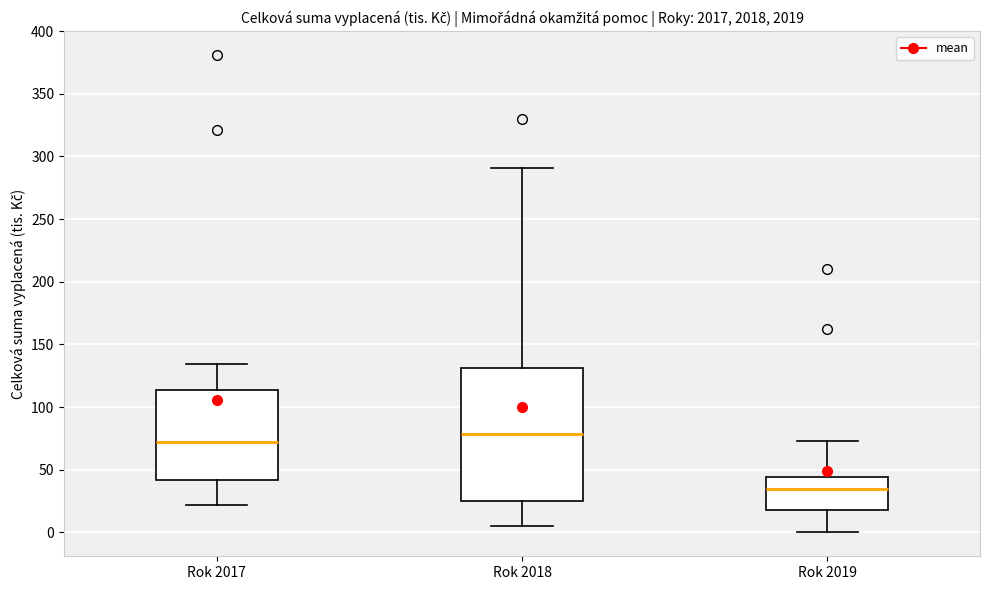

Reading left to right, transcribe this box plot: for each box, give where its median line is, the range the box spans, and where its two whiskers end, as read against the y-axis. The values are not printed on the chart, so give them approximately, as read against the axis.

Rok 2017: median 70, box 40 to 115, whiskers 20 to 135
Rok 2018: median 80, box 25 to 130, whiskers 5 to 290
Rok 2019: median 35, box 20 to 45, whiskers 0 to 75